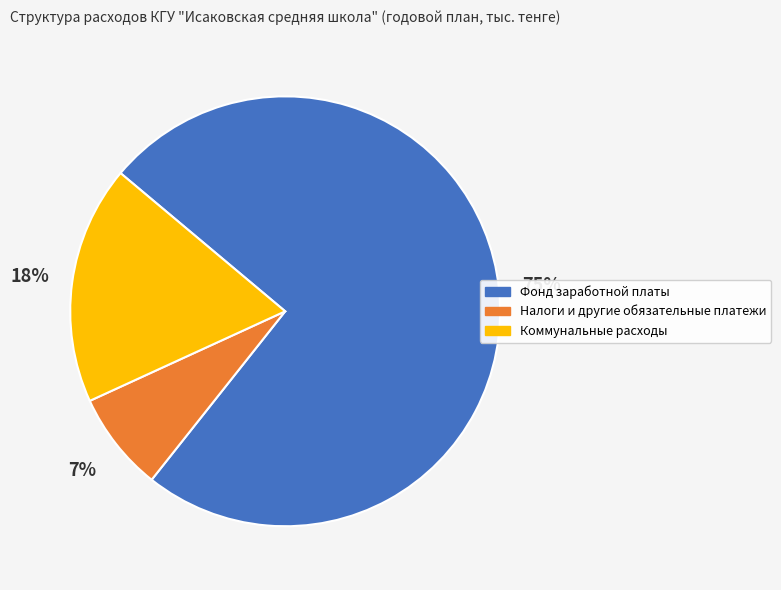

Is there a majority slice in this chart?

Yes